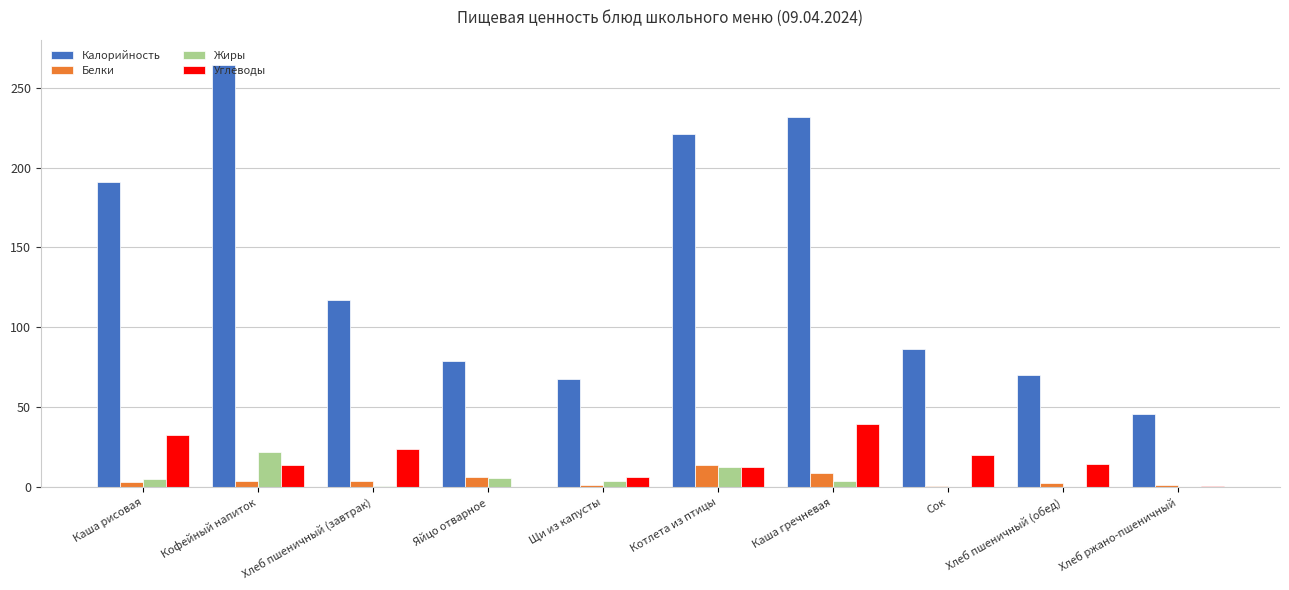

Is it true that Калорийность equals 272.3 at Каша рисовая?

False